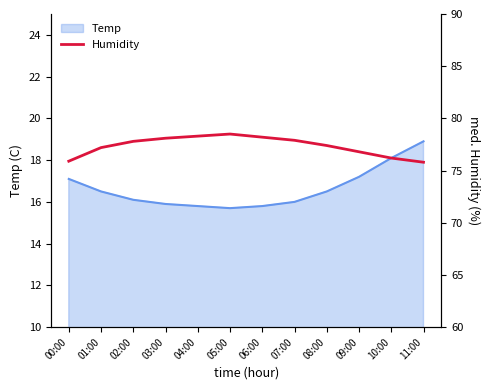

The Temp series shows 9.2 at 00:00. True or false?

False